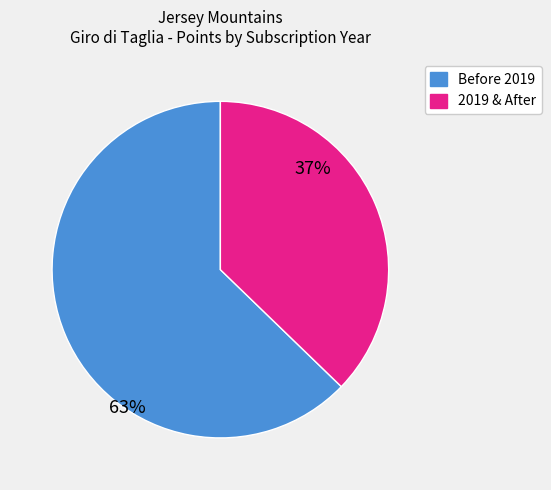

Does any single category account for the majority?

Yes